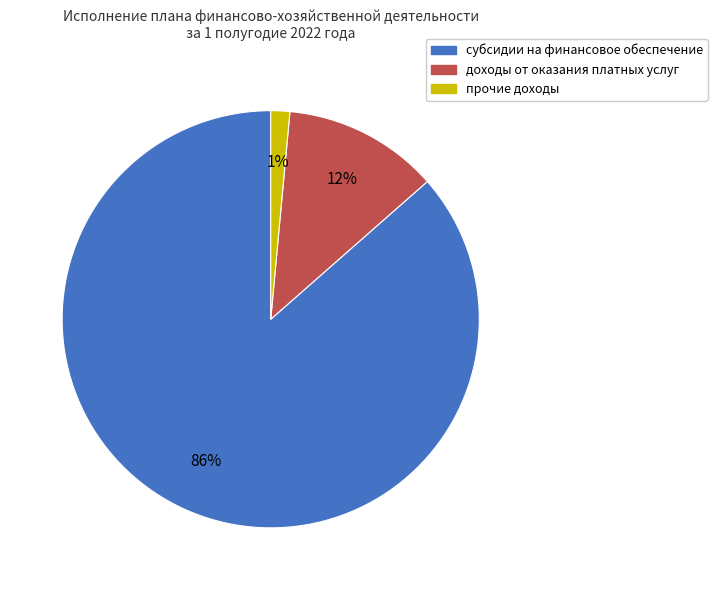

Is прочие доходы the majority of the pie?

No